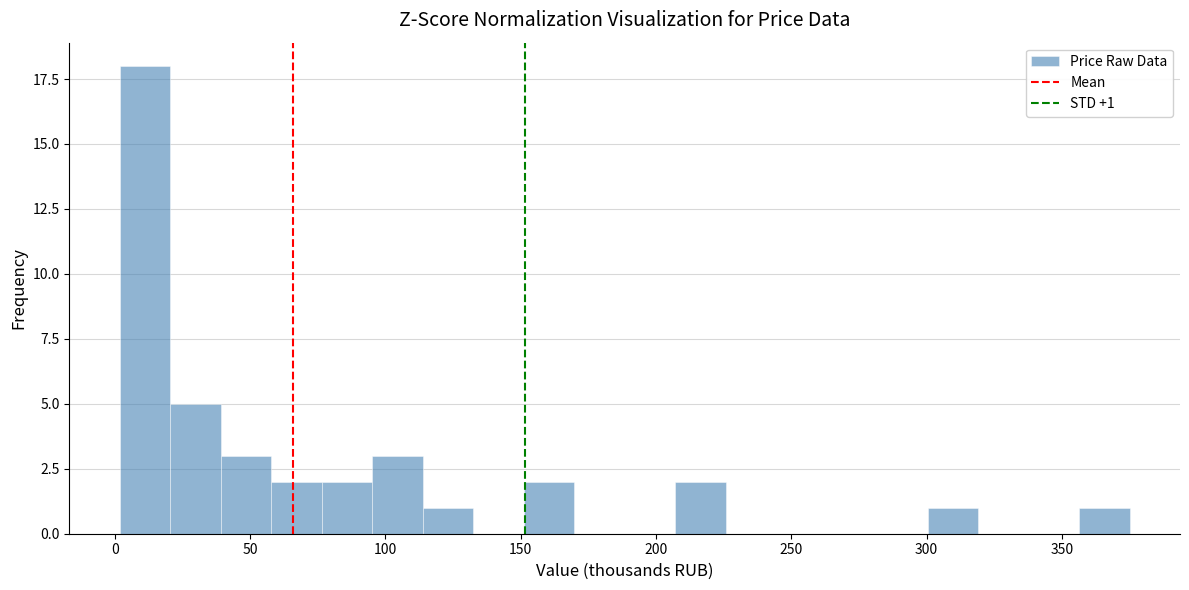

Read against the x-axis, roughly where is the centre of the tallest bar?

10